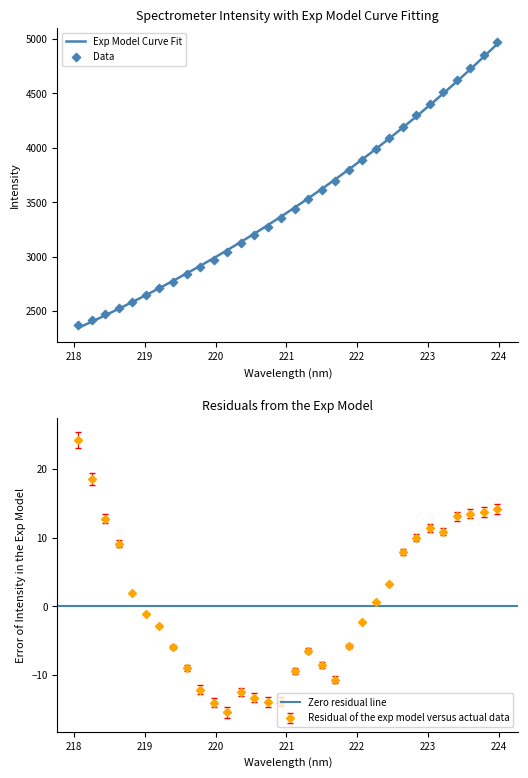

Which has a higher value, 220.3533 or 218.6332?

220.3533